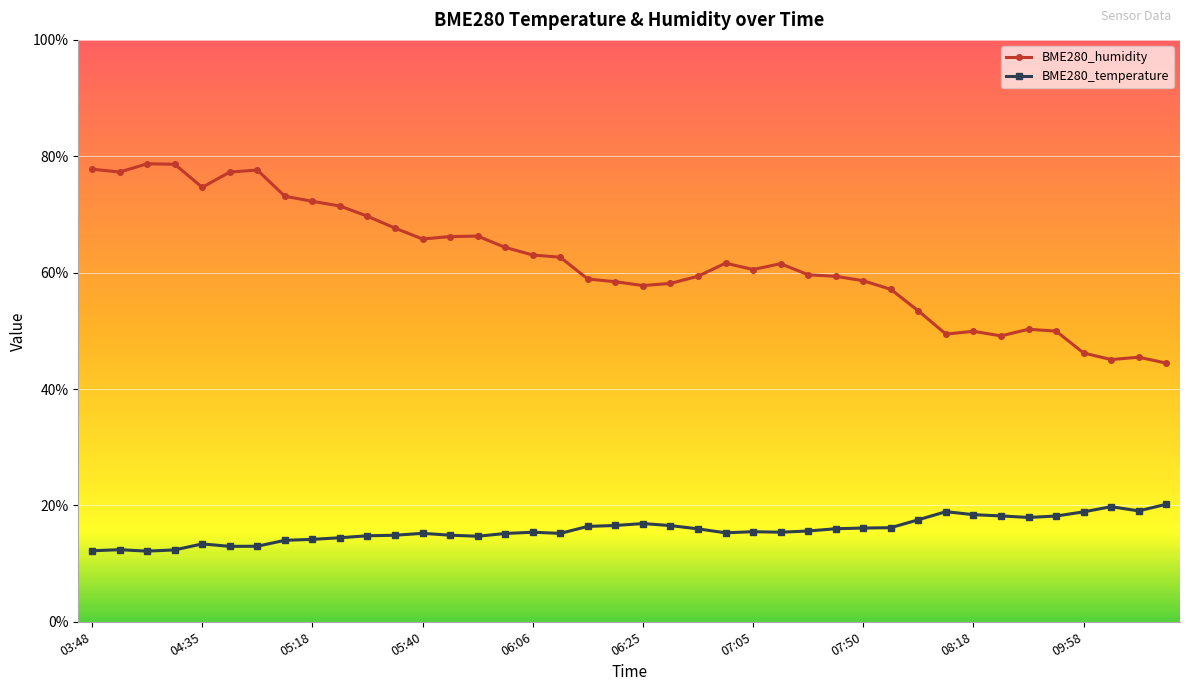

Which series has the widest spread of values?

BME280_humidity